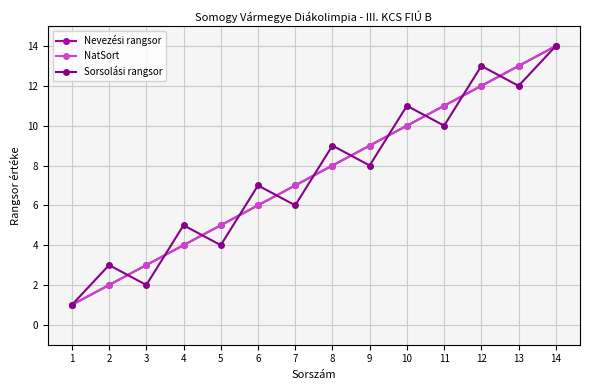

What is the approximate value of Nevezési rangsor at 8, to the nearest 5?

10